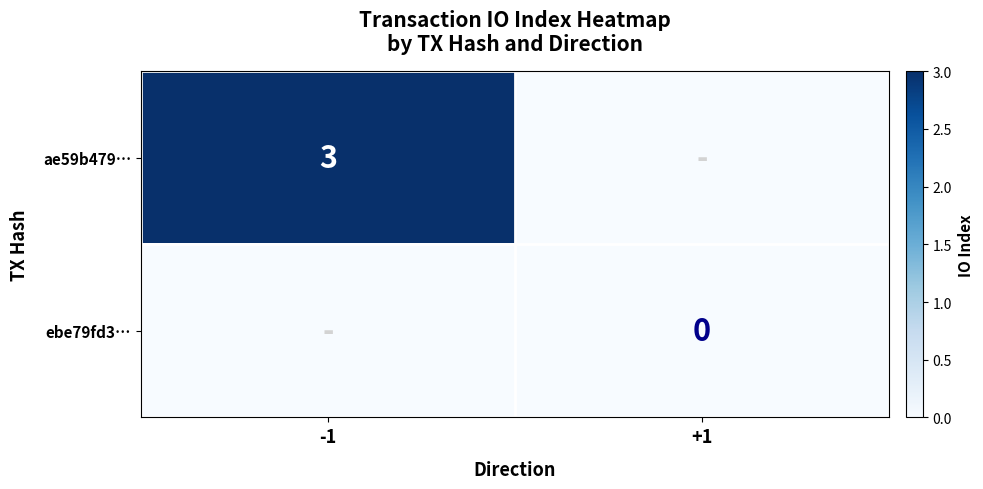

Is the value of ae59b479… at -1 greater than the value of ebe79fd3… at +1?

Yes